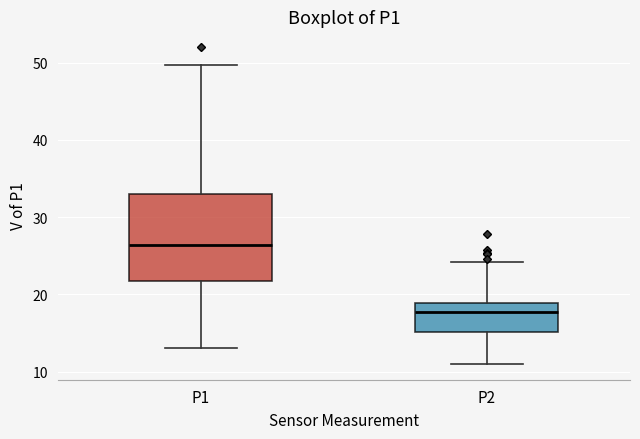

Reading left to right, read every box against the y-axis: the position of its median line, the range the box covers, and the ends of its whiskers. The values are not printed on the chart, so give them approximately, as read against the axis.

P1: median 26, box 22 to 33, whiskers 13 to 50
P2: median 18, box 15 to 19, whiskers 11 to 24